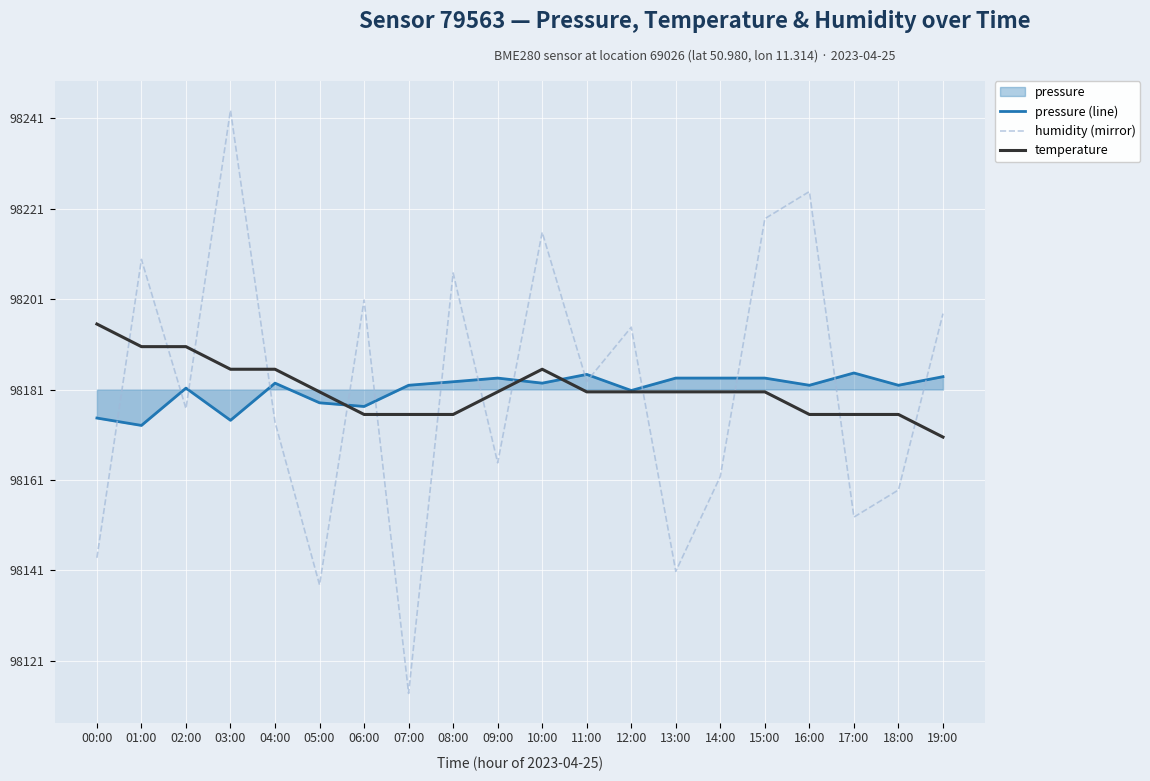

In humidity (mirror), how many points are lower than both neighbors (excluding endpoints)?

7